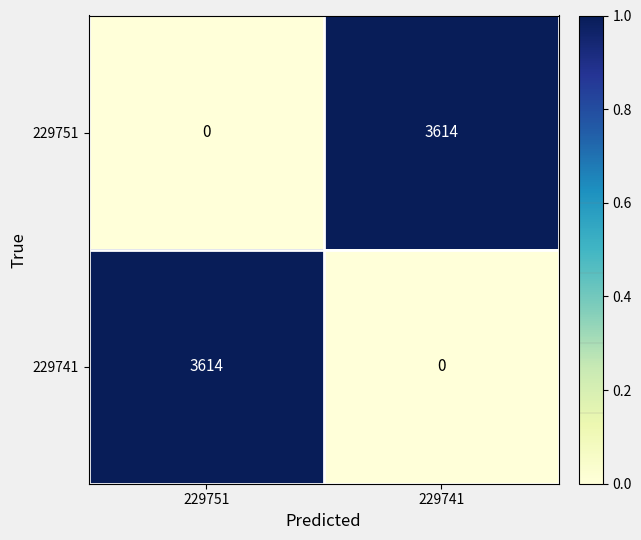

Reading left to right, extract all data points from this chart.

229751: 229751=0	229741=3614
229741: 229751=3614	229741=0